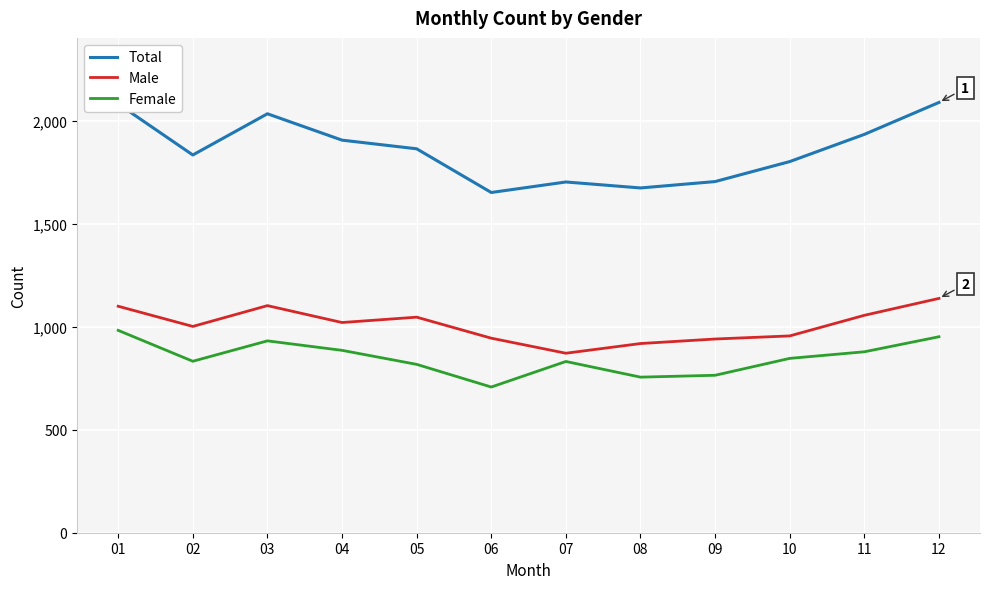

Rank the series by their average value, from lowest to highest.

Female, Male, Total